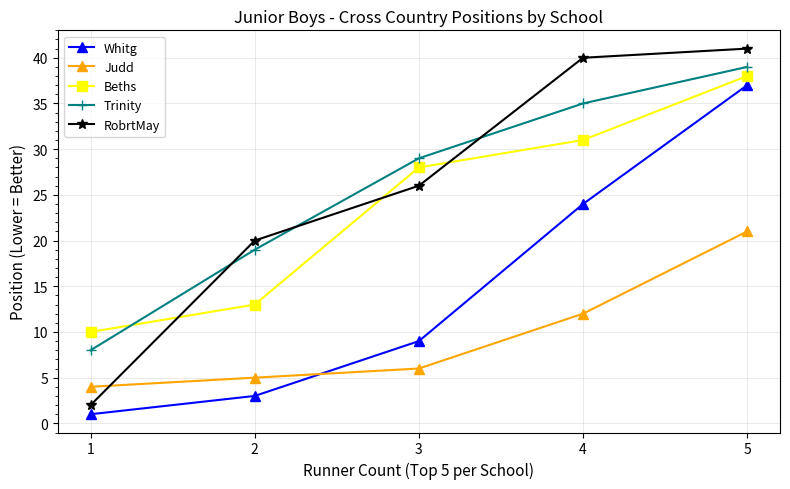

At 1, list the series in order from largest to smallest.

Beths, Trinity, Judd, RobrtMay, Whitg